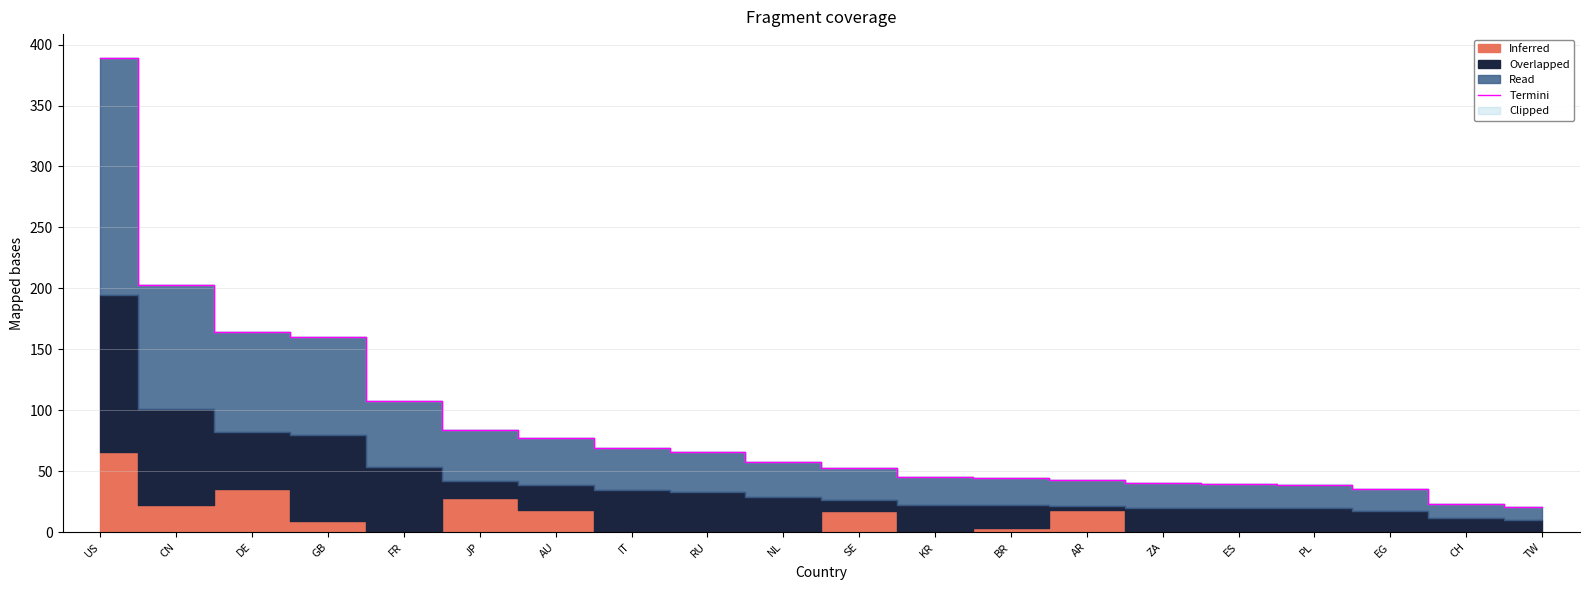

What is the difference between the second highest and second lowest values?

179.6